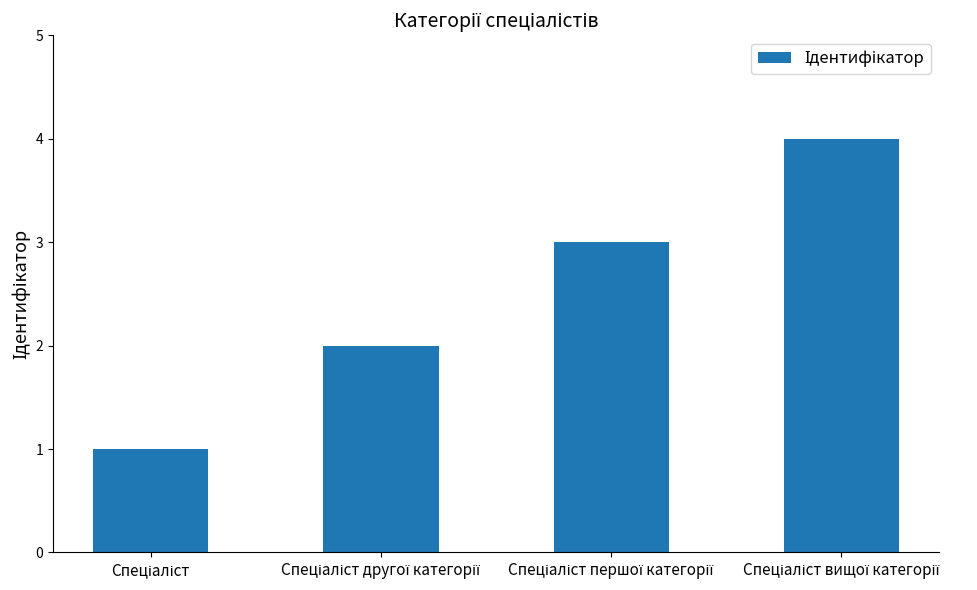

What is the difference between the maximum and minimum values?

3